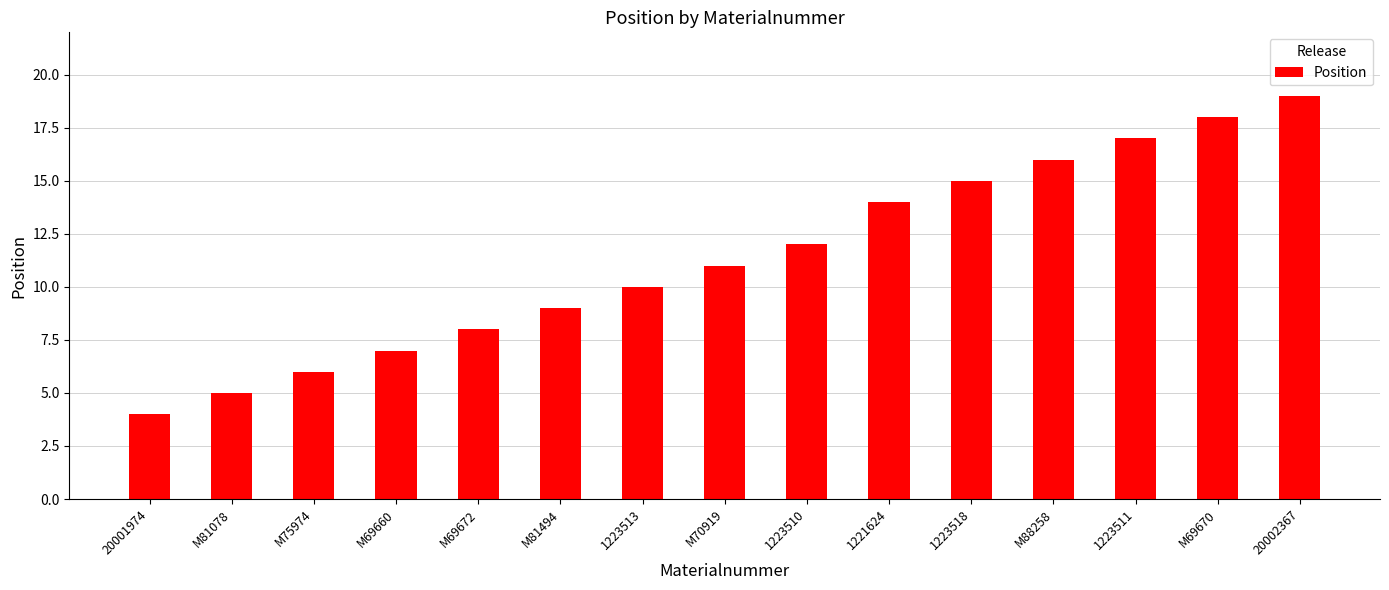

At which category does the chart reach its minimum across all series?

20001974